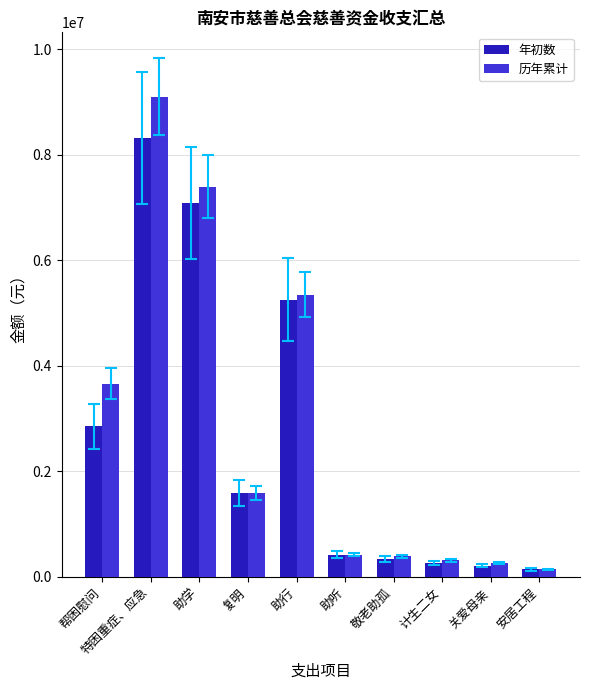

Read the 历年累计 value at 复明.

1586700.0